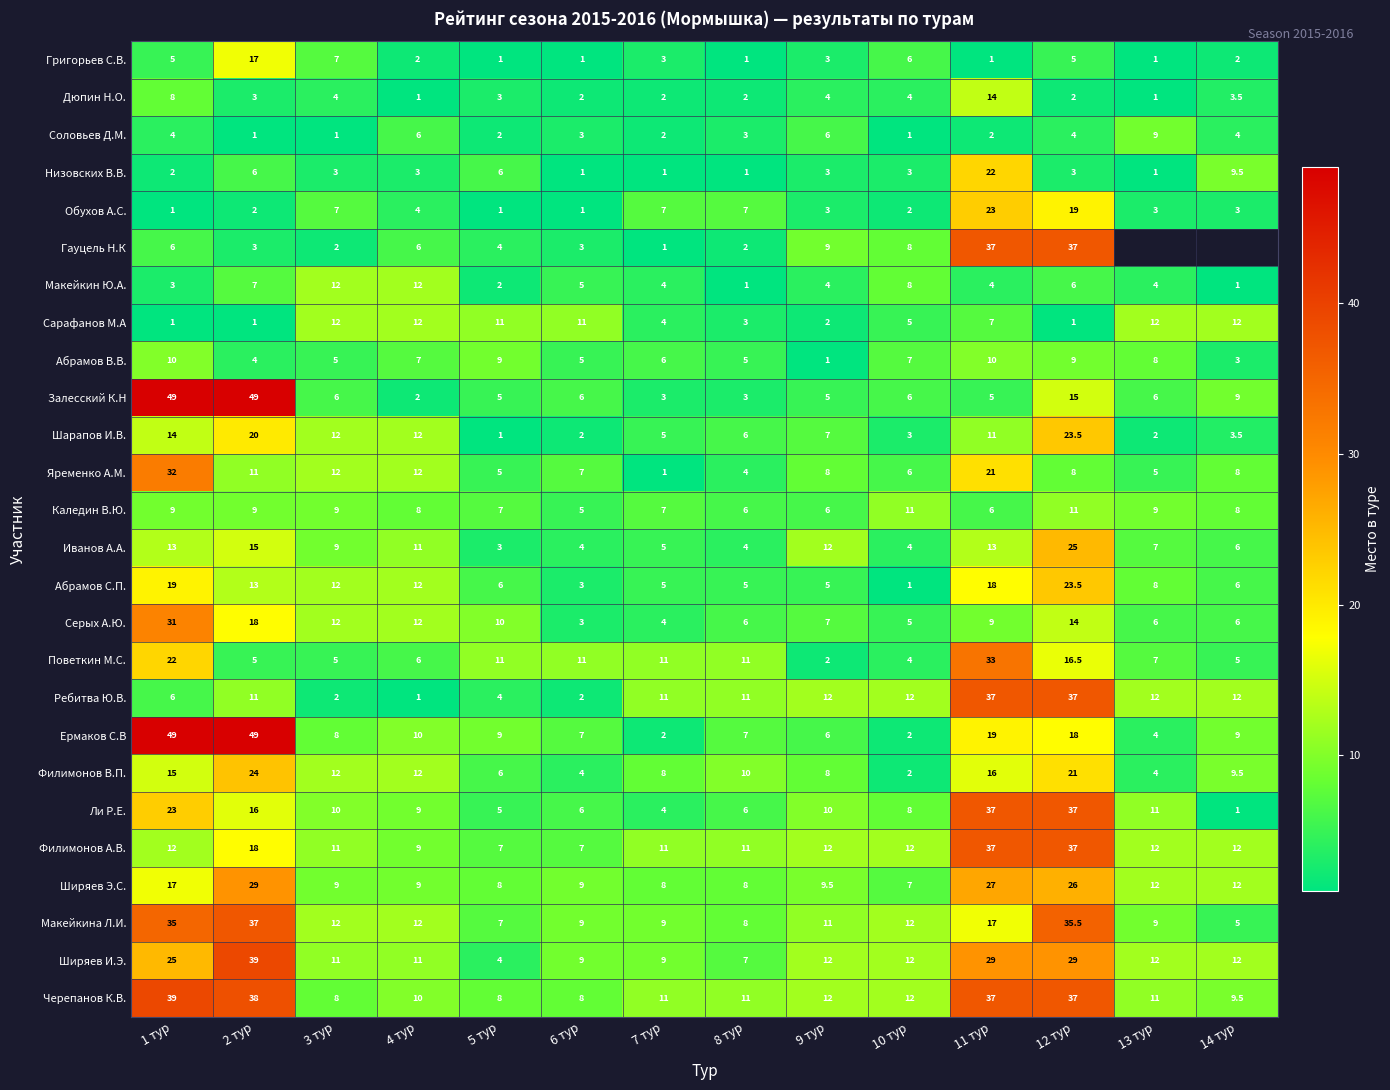

How many values in the Поветкин М.С. series are below 11?

7